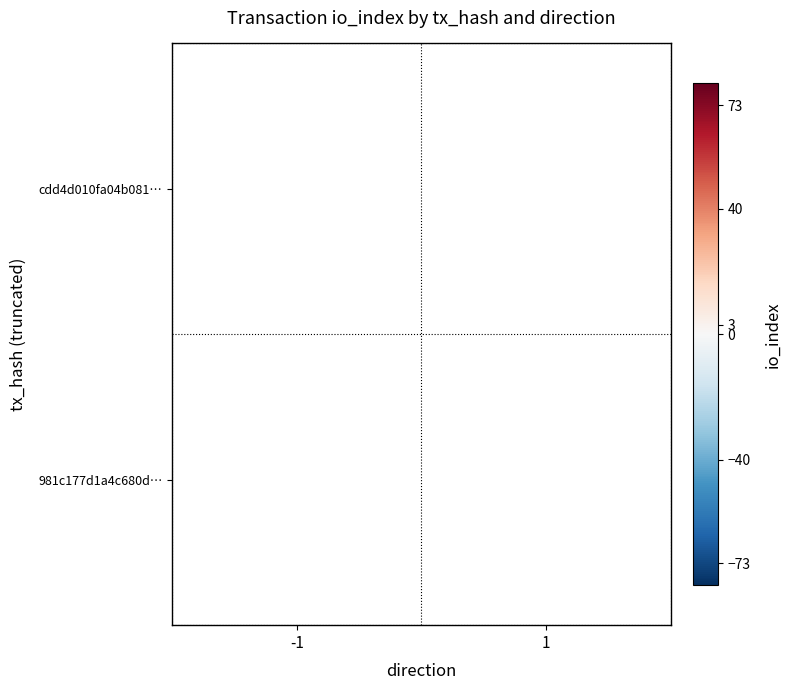

The 981c177d1a4c680d… series shows 1 at 1. True or false?

False